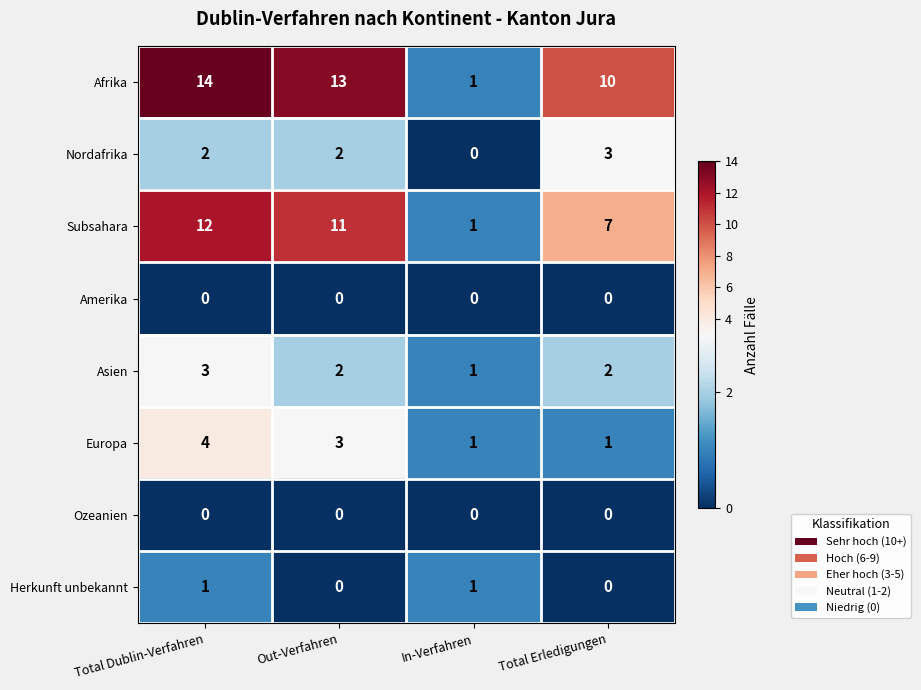

What is the total value across all series at Total Erledigungen?

23